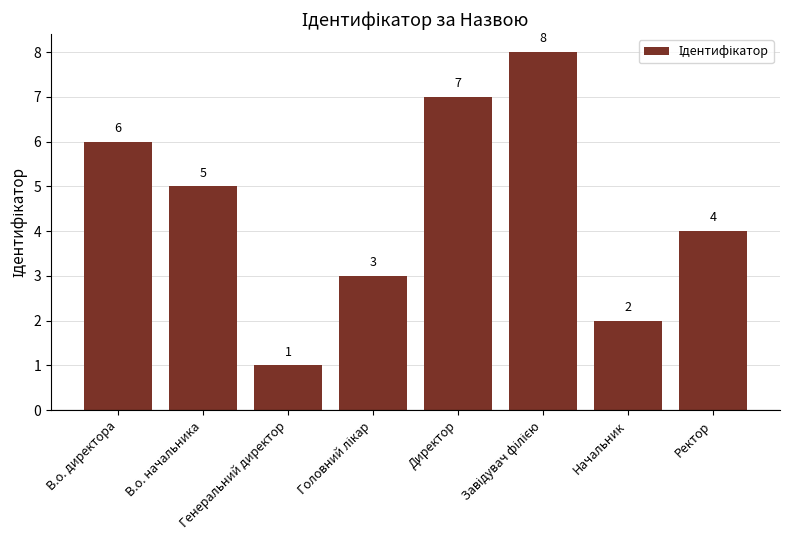

What is the greatest value displayed?

8